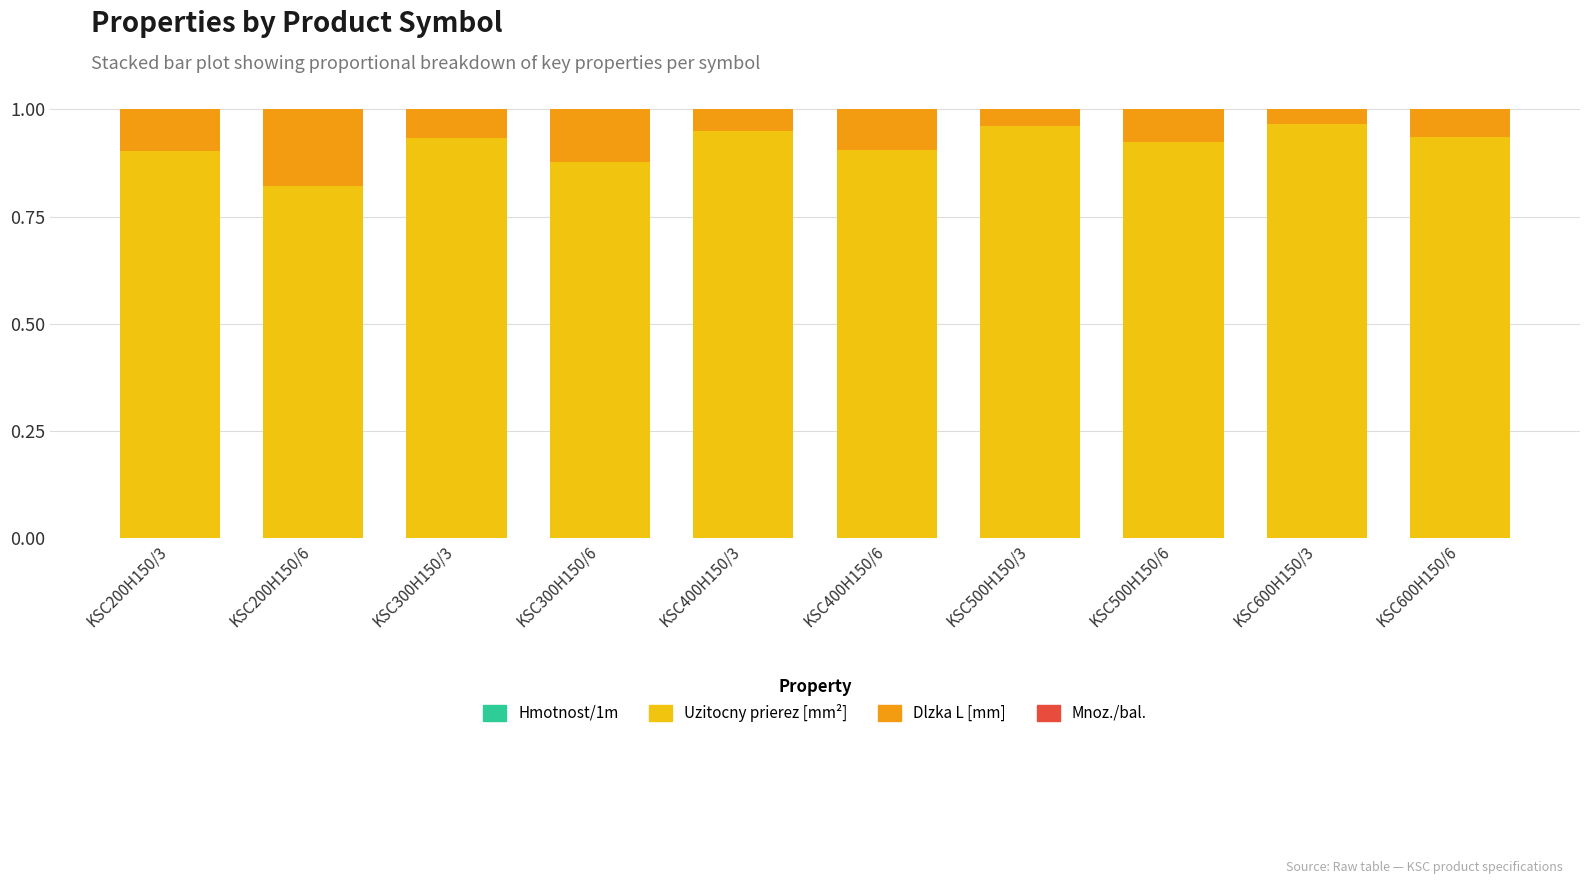

Are the bars grouped side by side (vs. stacked)?

No